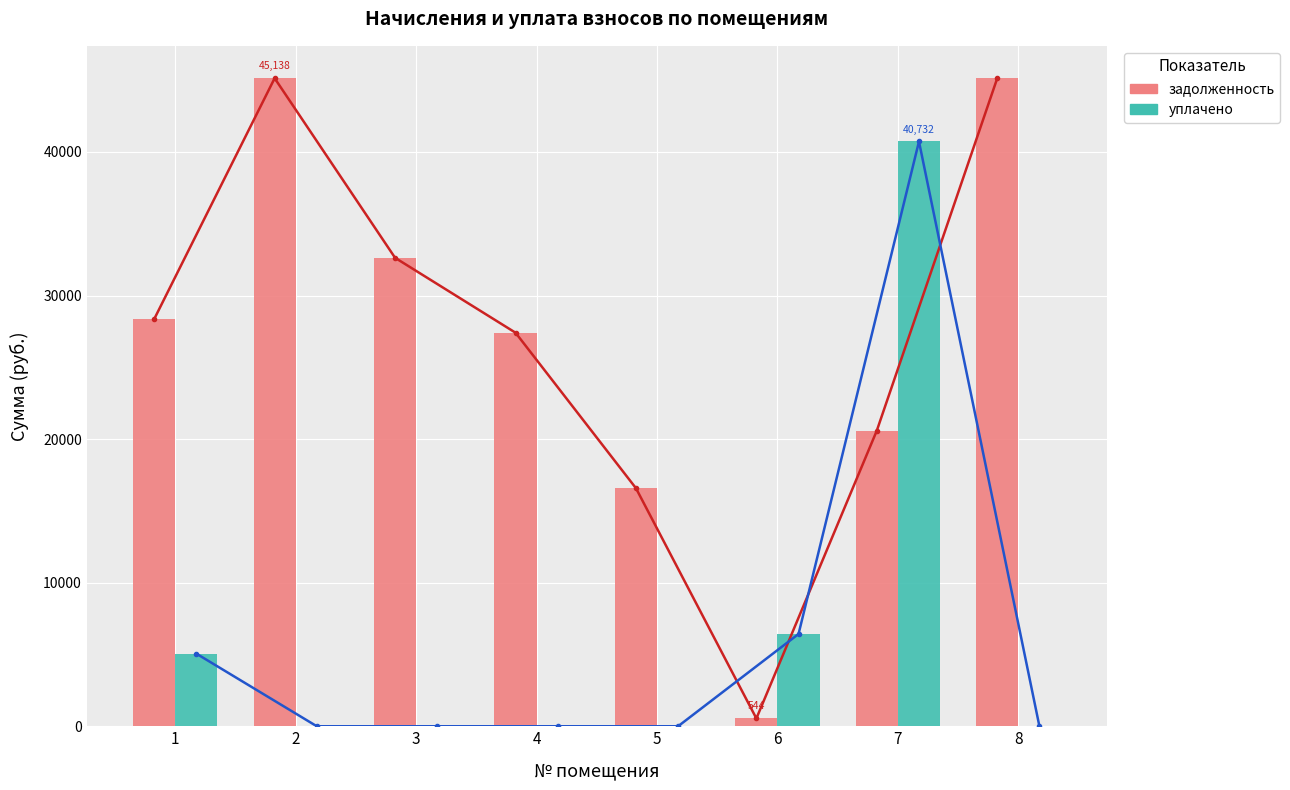

What is the average value of the уплачено series?

6526.9